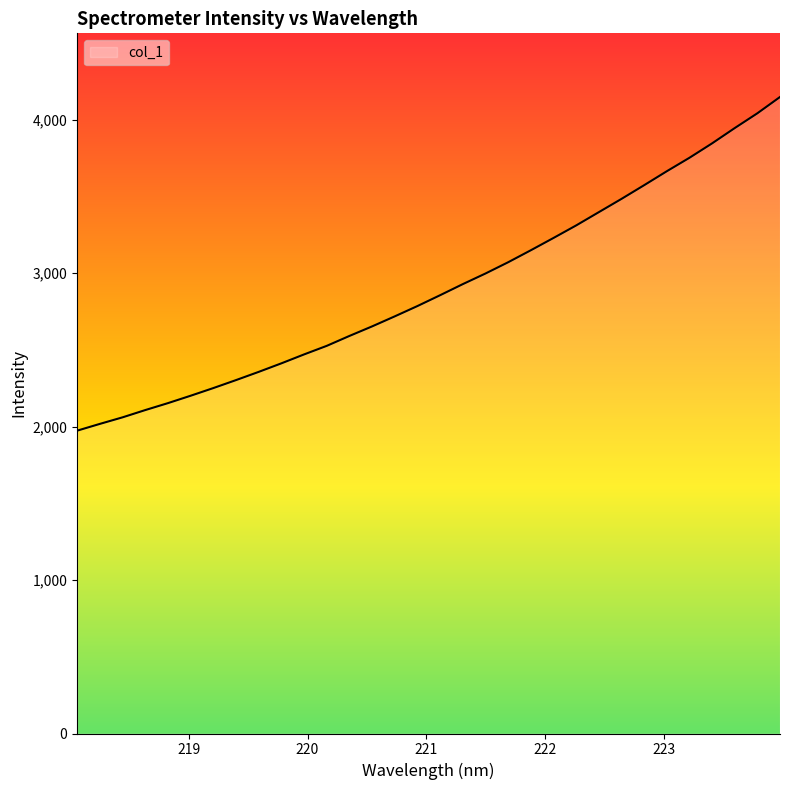

What is the maximum value shown in the chart?

4147.5